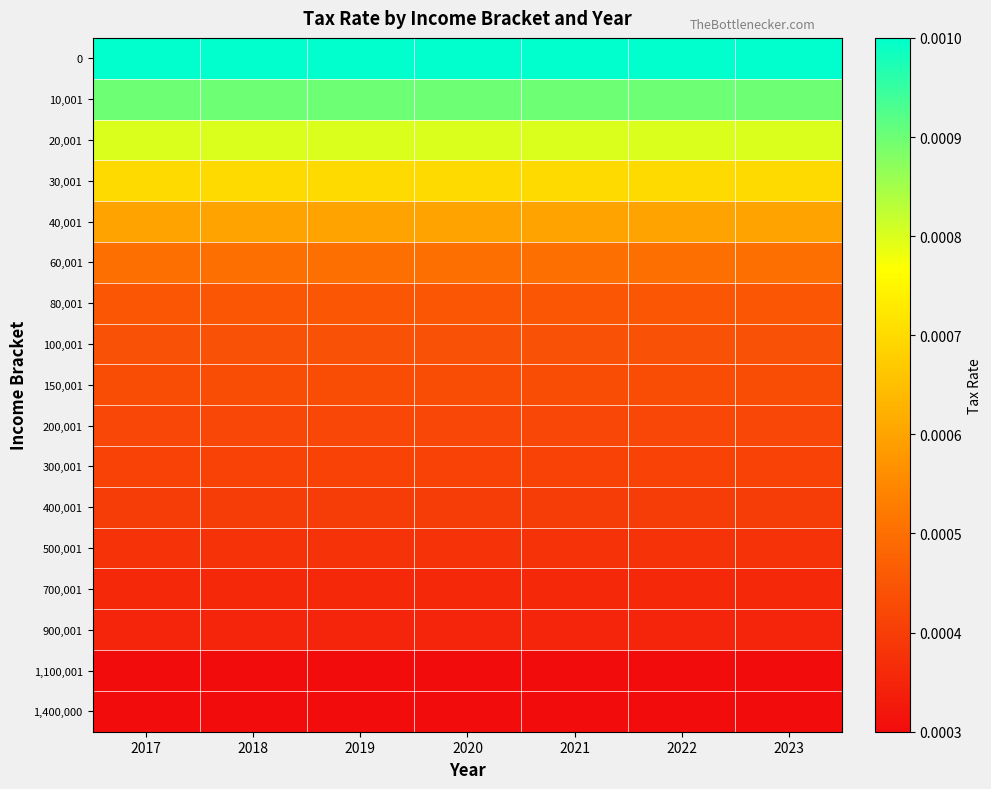

Which has a higher value, 2020 or 2022?

2020